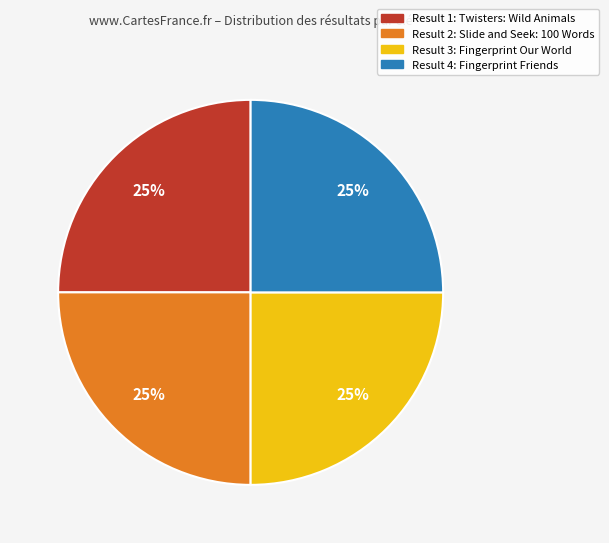

To the nearest percent, what is the average slice percentage?

25%